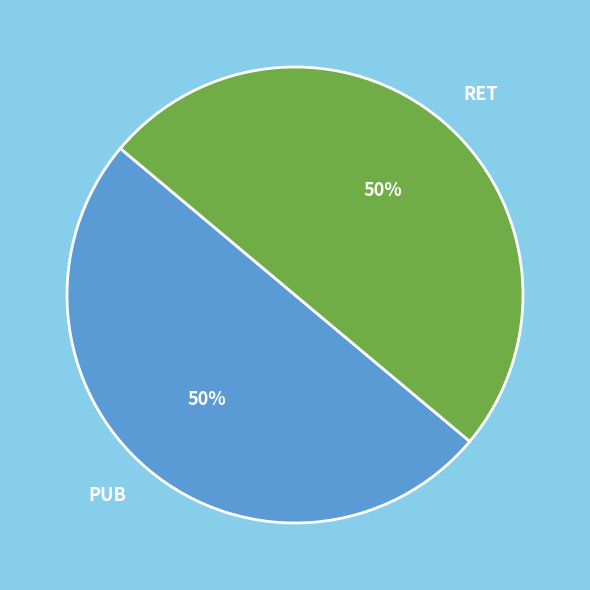

How many slices are in this pie chart?

2